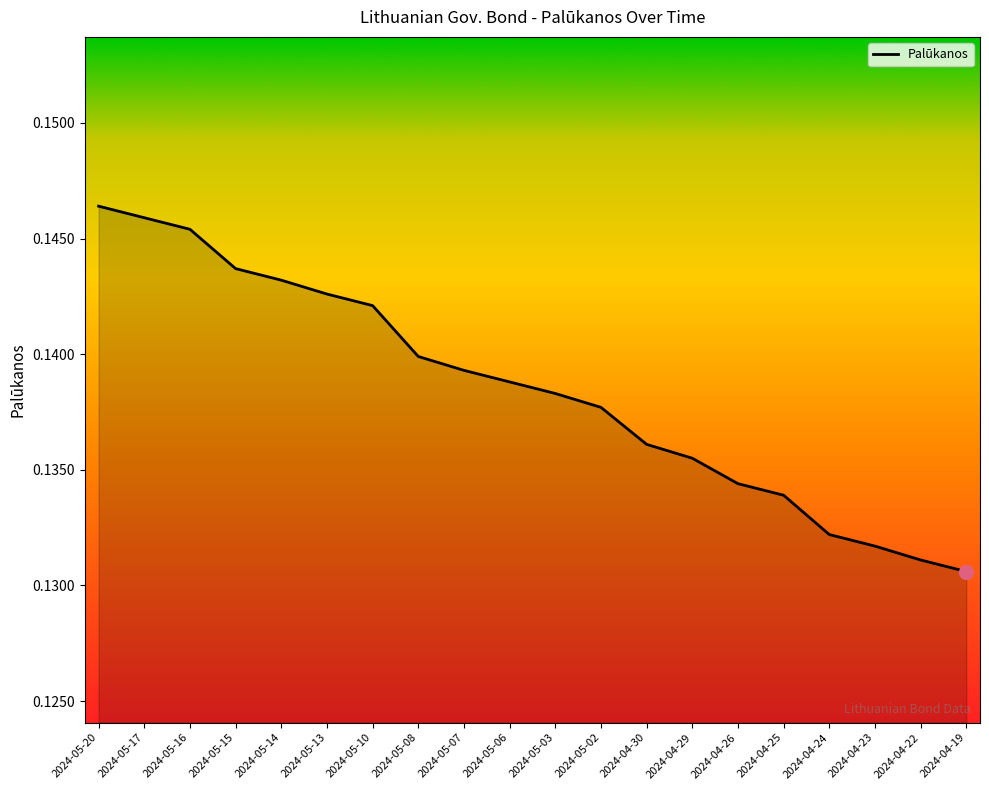

What position from the left is 2024-05-16?

3